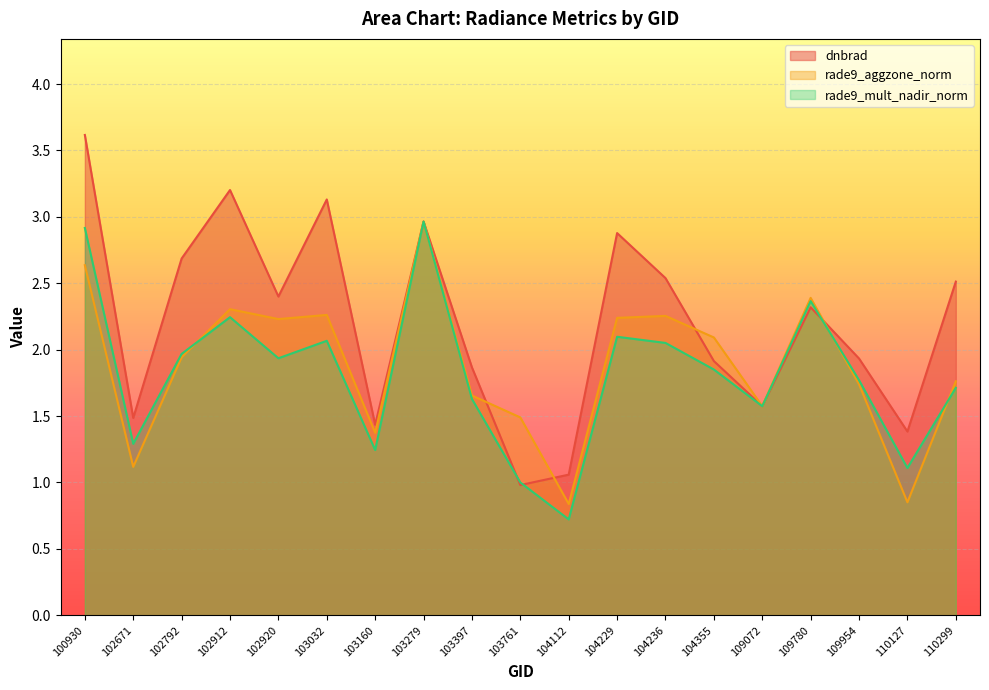

What is the sum of the dnbrad values at 103761 and 110127?

2.4